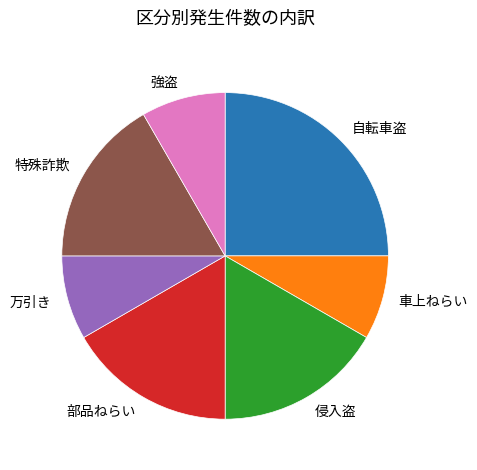

The 侵入盗 slice represents 7% of the pie. True or false?

False